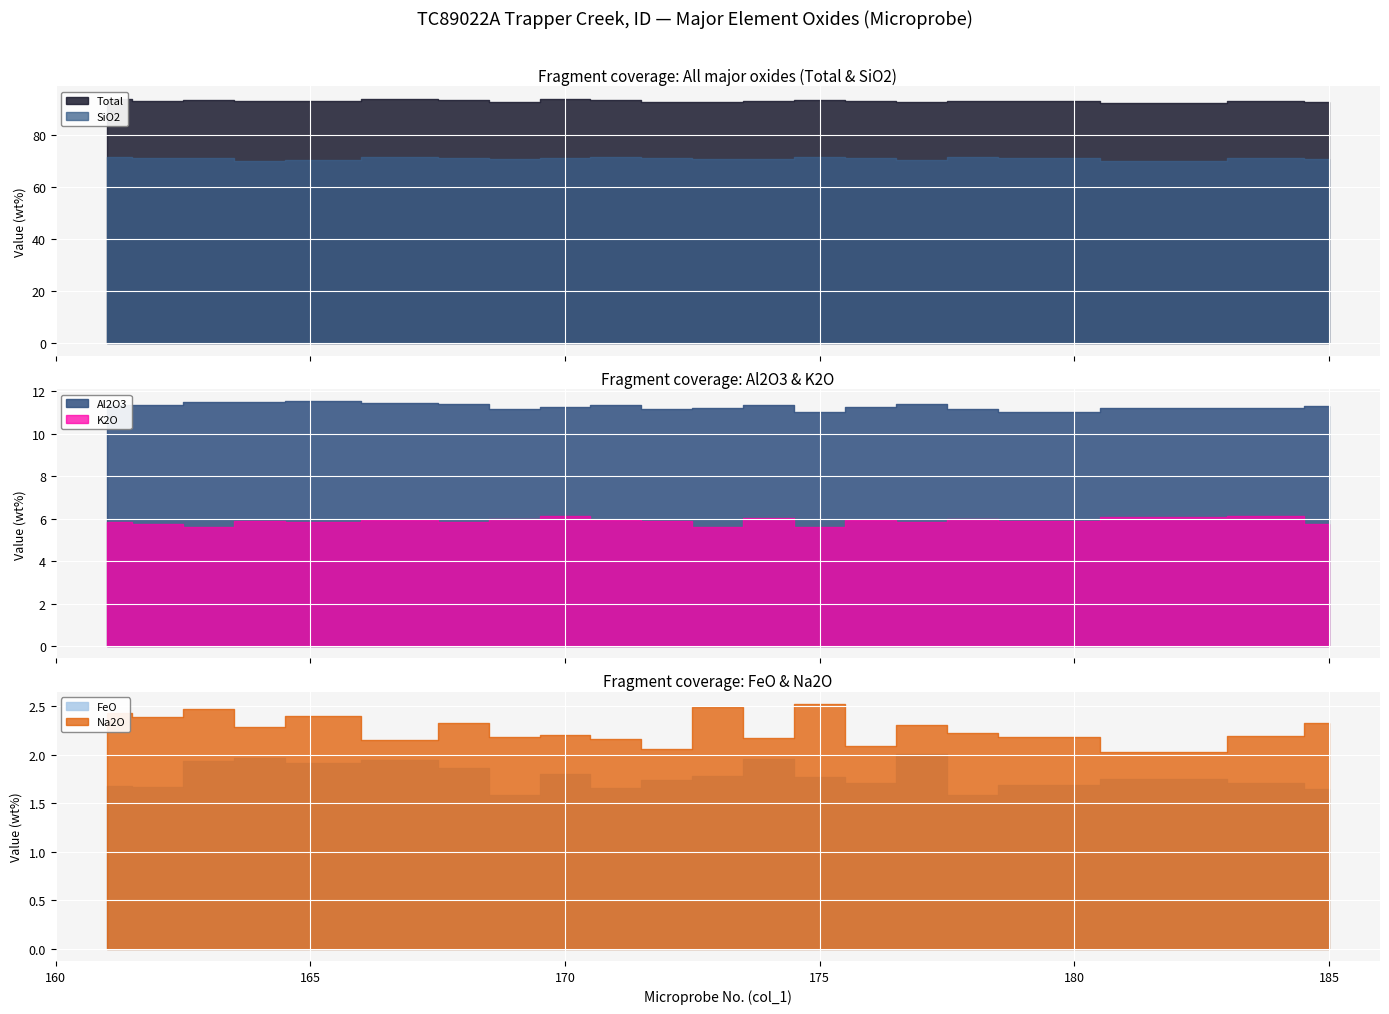

True or false: FeO has a value of 2.0 at 177.

True